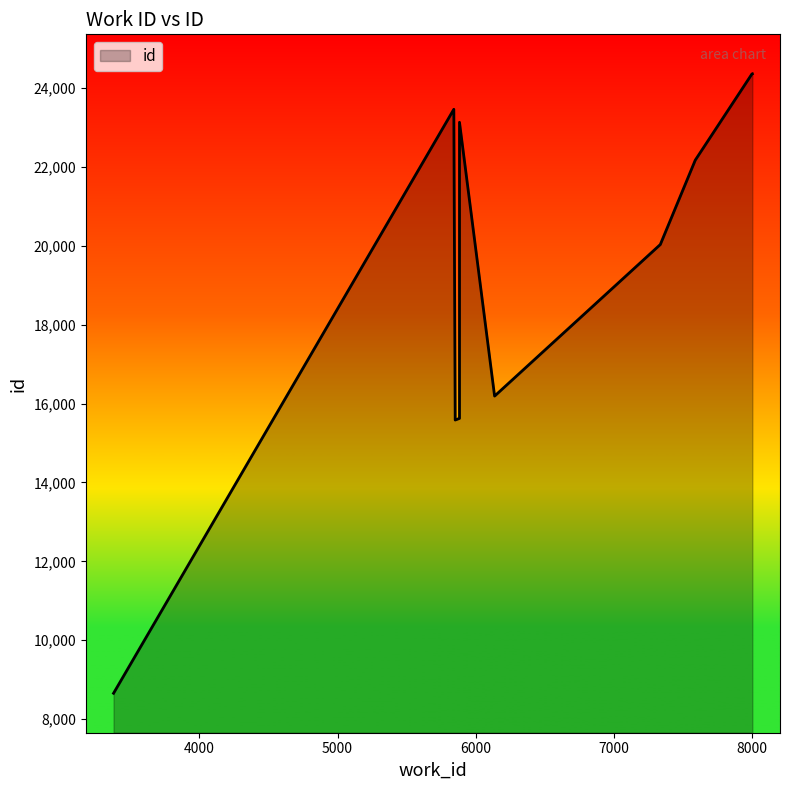

What is the difference between the maximum and second lowest values?

8775